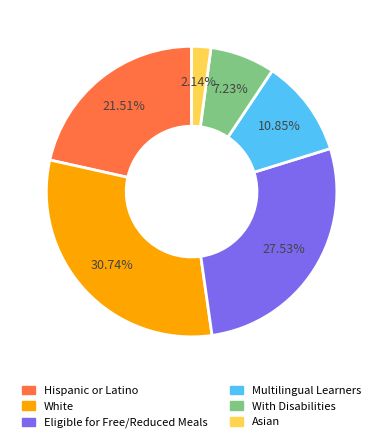

To the nearest percent, what is the difference between the largest and smallest slice percentages?

29%